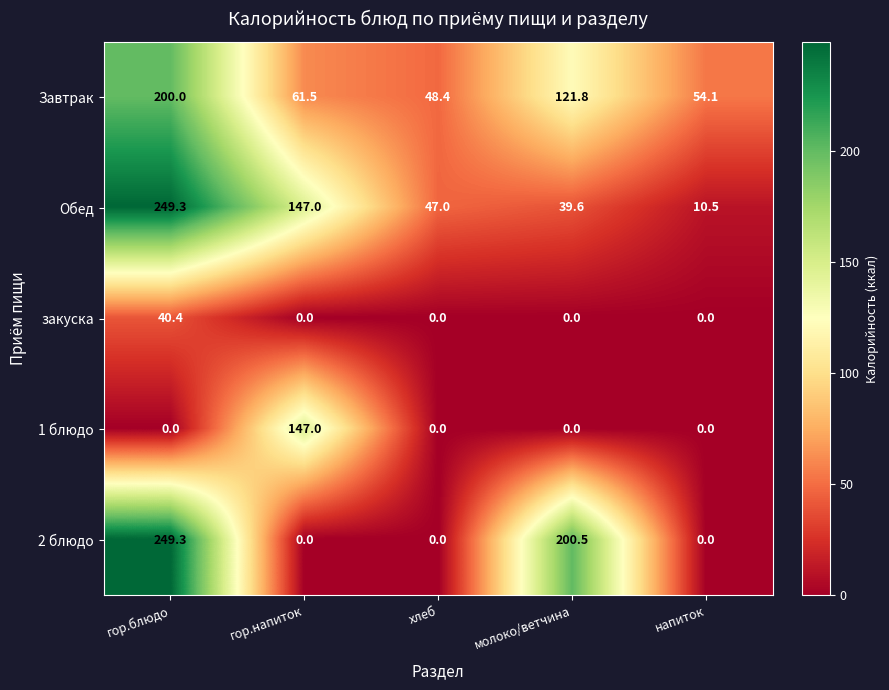

Reading right to left, list all the values displayed in this chart.

Завтрак: 54.1	121.8	48.4	61.5	200.0
Обед: 10.5	39.6	47.0	147.0	249.3
закуска: 0.0	0.0	0.0	0.0	40.4
1 блюдо: 0.0	0.0	0.0	147.0	0.0
2 блюдо: 0.0	200.5	0.0	0.0	249.3